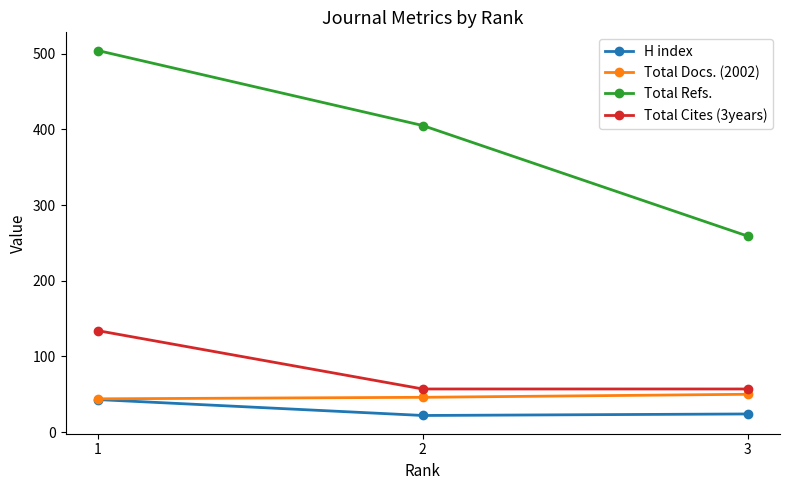

List the labels in order of Total Refs. value, largest first.

1, 2, 3